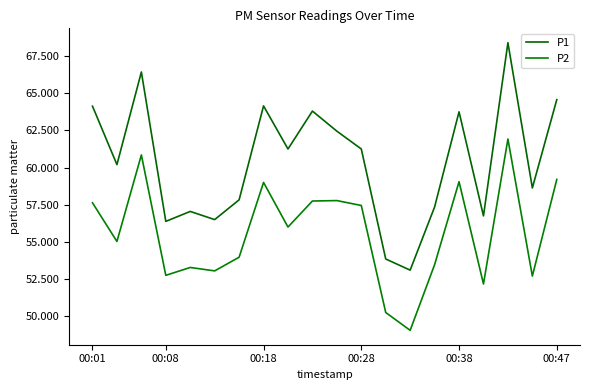

True or false: P1 and P2 cross at least once.

False